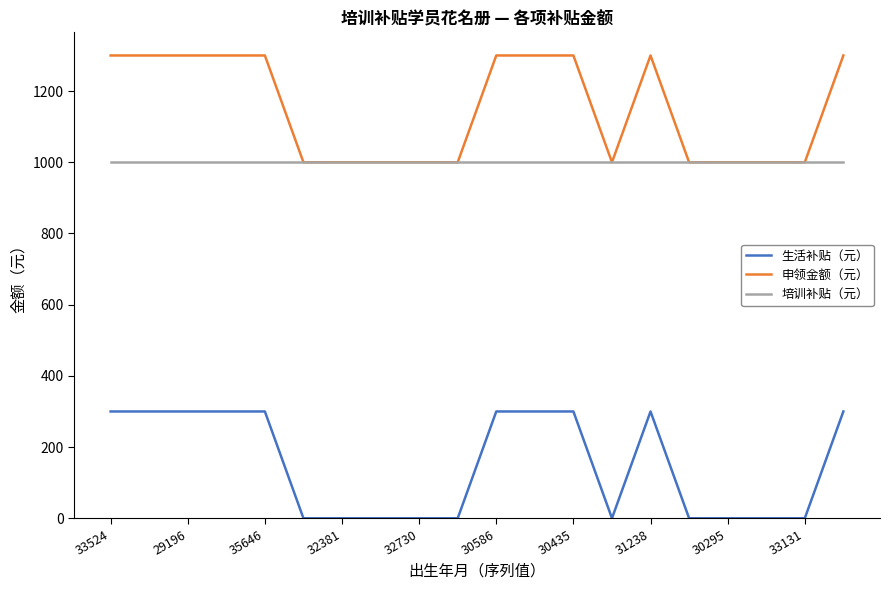

True or false: 申领金额（元） and 生活补贴（元） intersect in this chart.

False